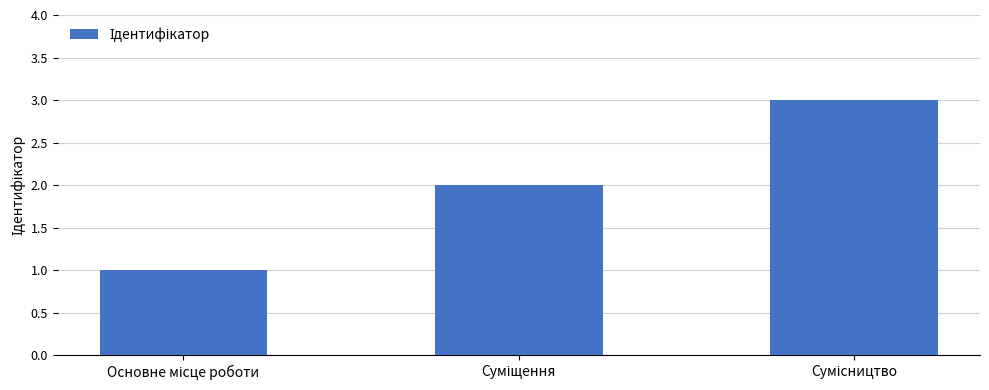

What is the maximum value shown in the chart?

3